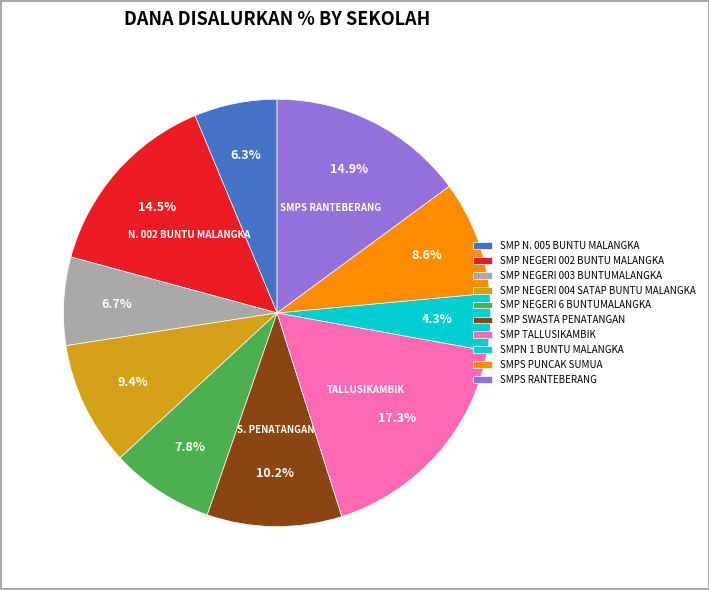

Is the sum of SMP NEGERI 003 BUNTUMALANGKA and SMP N. 005 BUNTU MALANGKA greater than half?

No